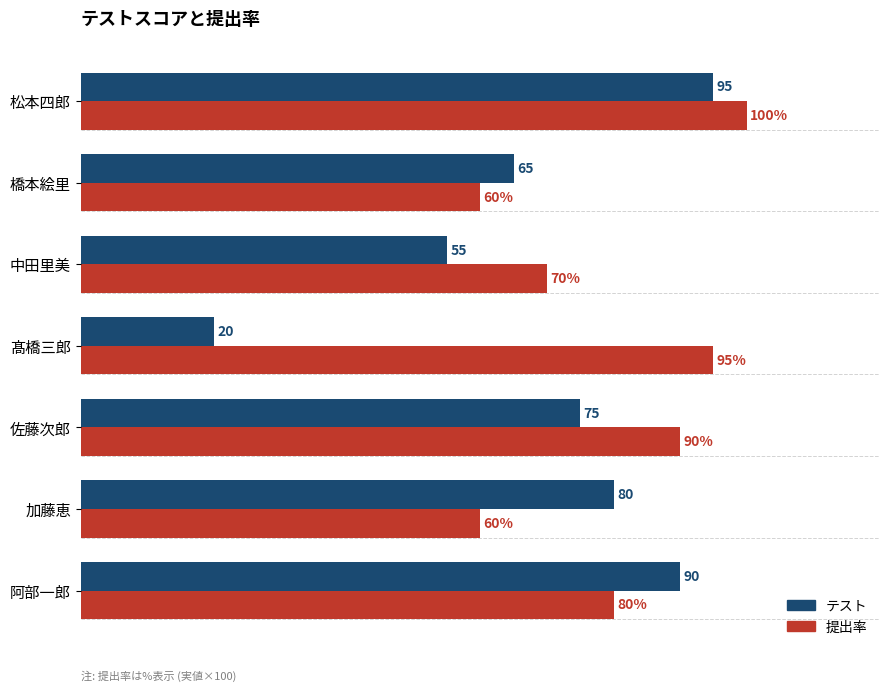

Which label corresponds to the largest value in the chart?

松本四郎